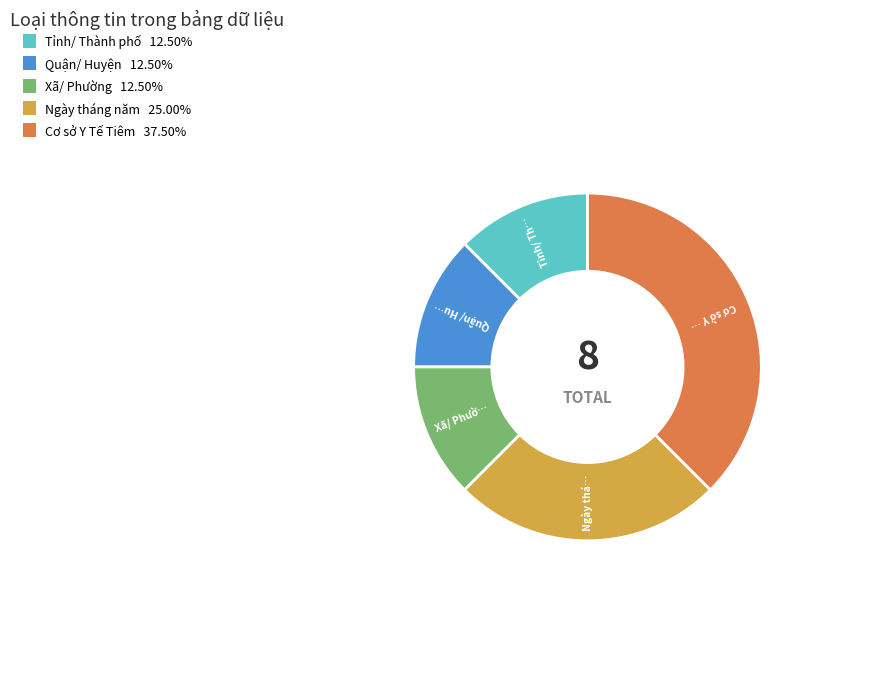

Is it true that Cơ sở Y Tế Tiêm is 38% of the pie?

True